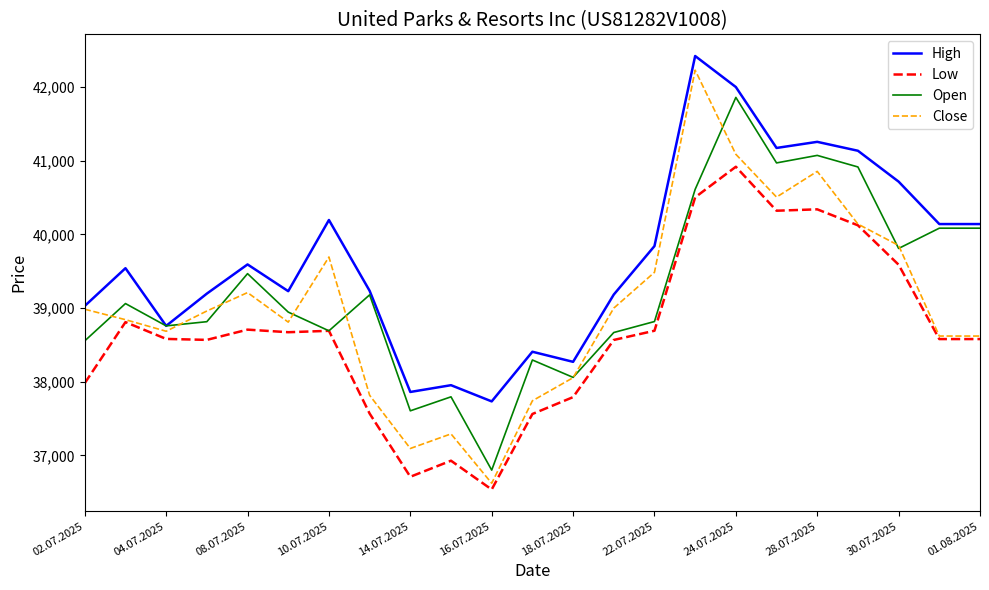

Which series has the largest total across all categories?

High